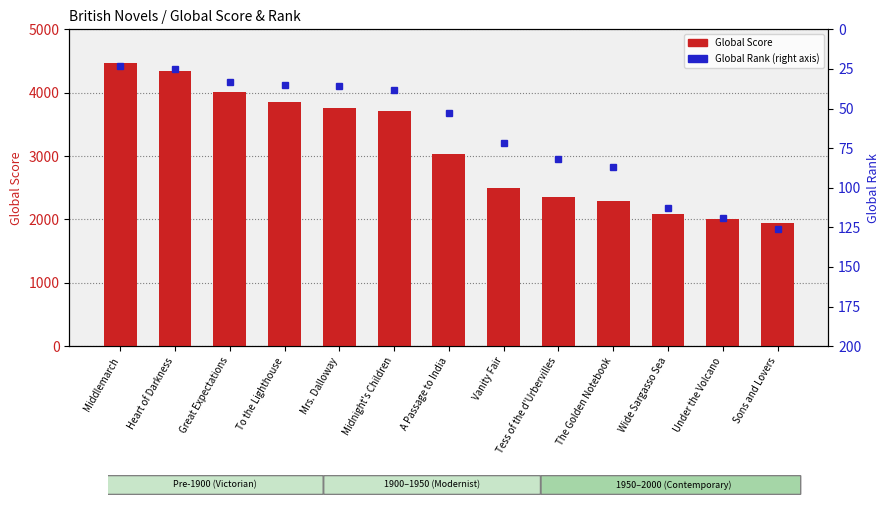

Reading left to right, list all the values displayed in this chart.

Global Score: 4462	4336	4007	3849	3756	3707	3031	2502	2359	2293	2082	2011	1937
Global Rank: 23	25	33	35	36	38	53	72	82	87	113	119	126